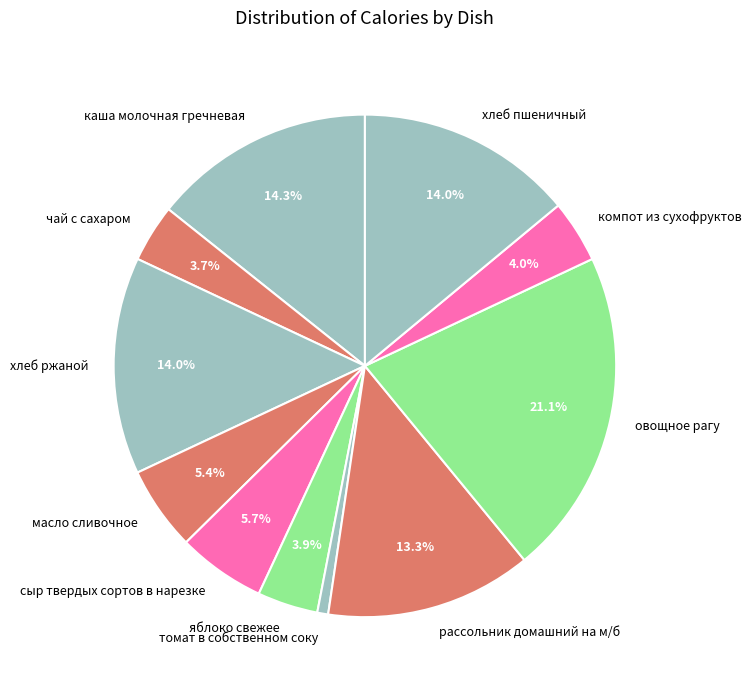

Does компот из сухофруктов account for over 50% of the chart?

No